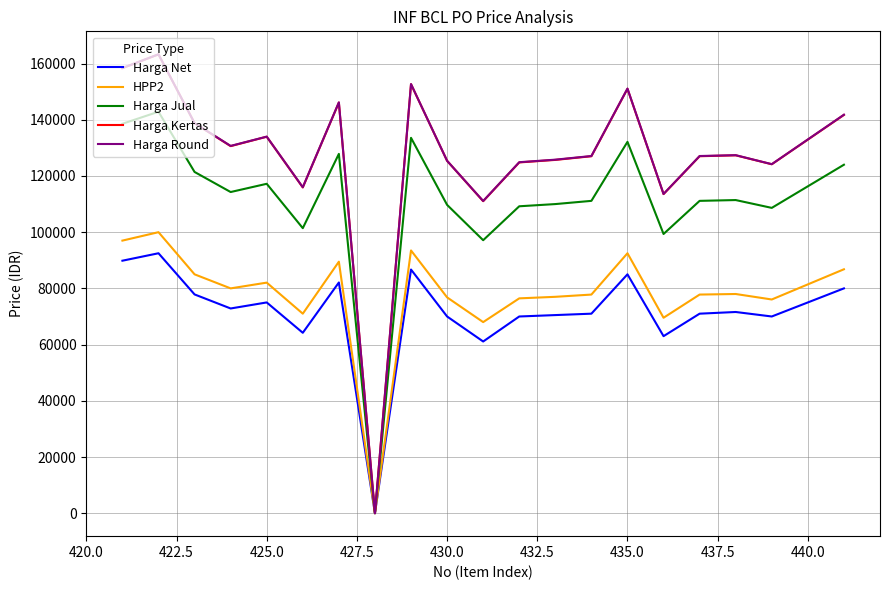

Which series has the largest range (max minus min)?

Harga Round